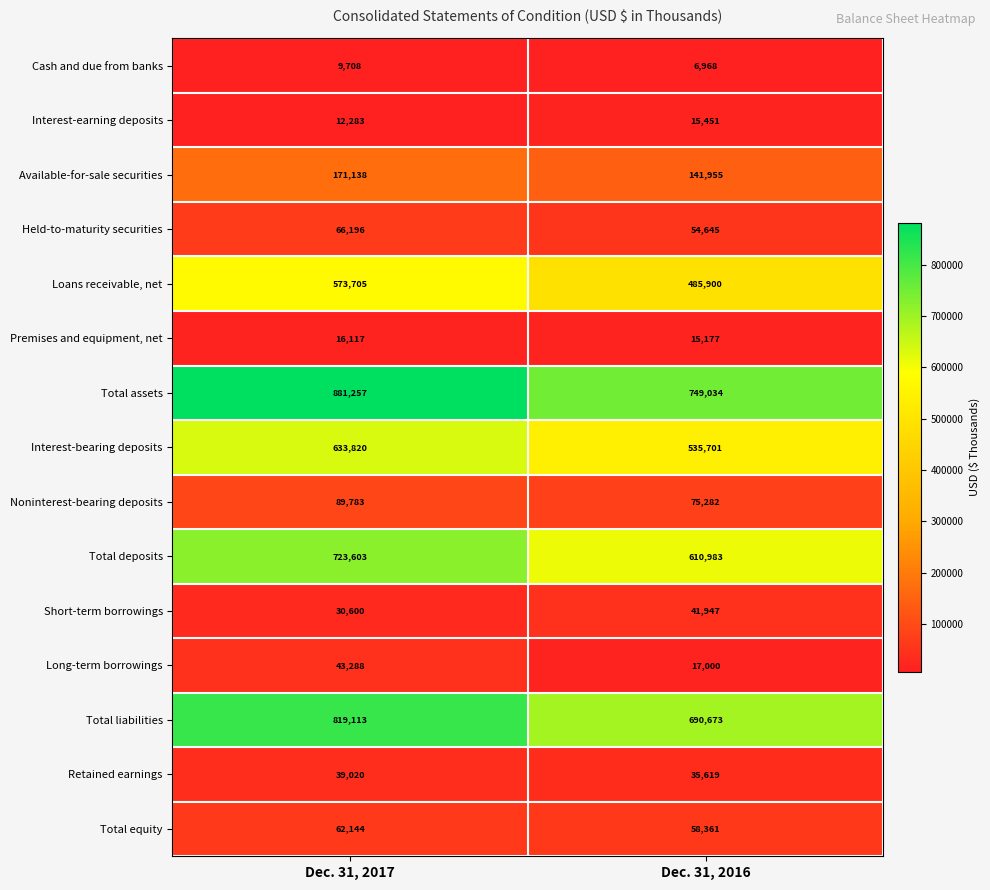

What is the spread (max minus min) of values at Dec. 31, 2016?

742066